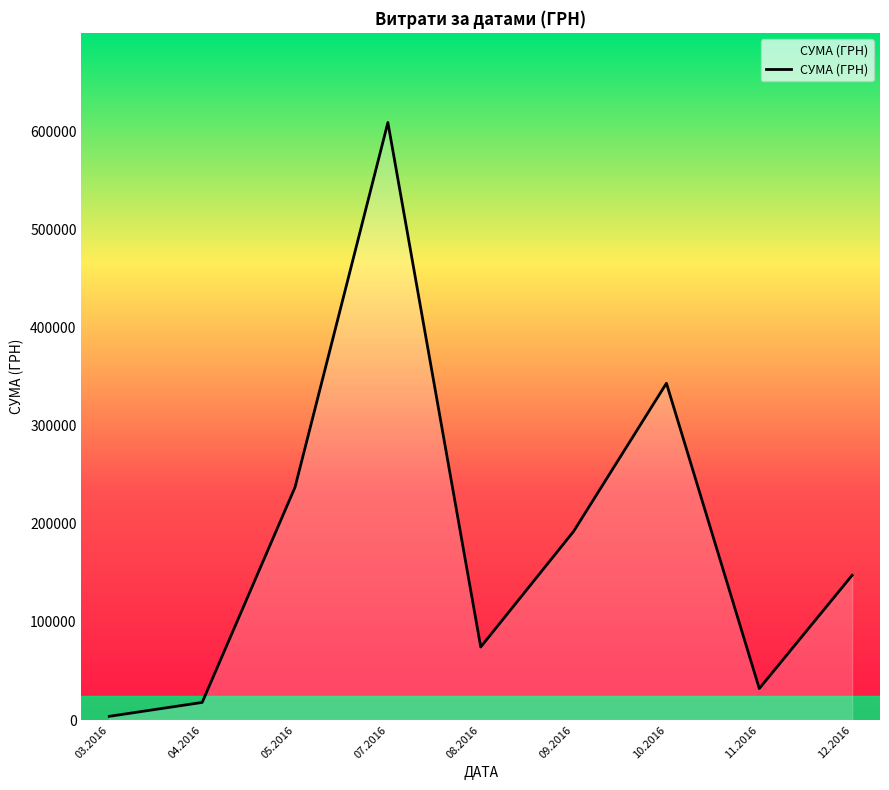

True or false: the data has more than 0 interior local peaks.

True